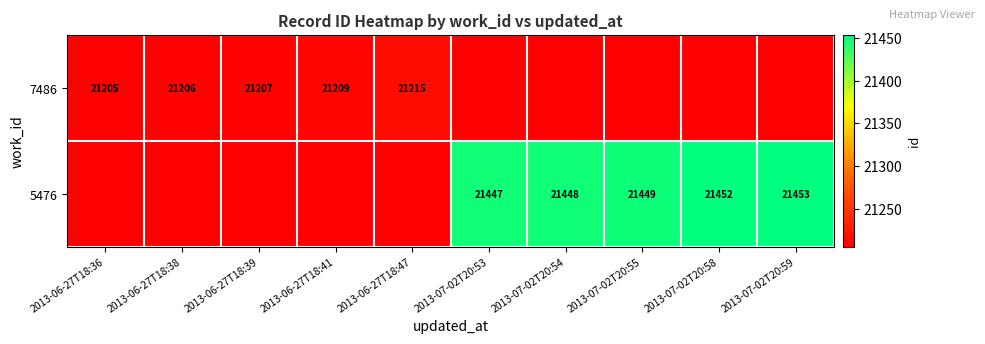

What is the sum of the 5476 values at 2013-07-02T20:59 and 2013-07-02T20:54?

42901